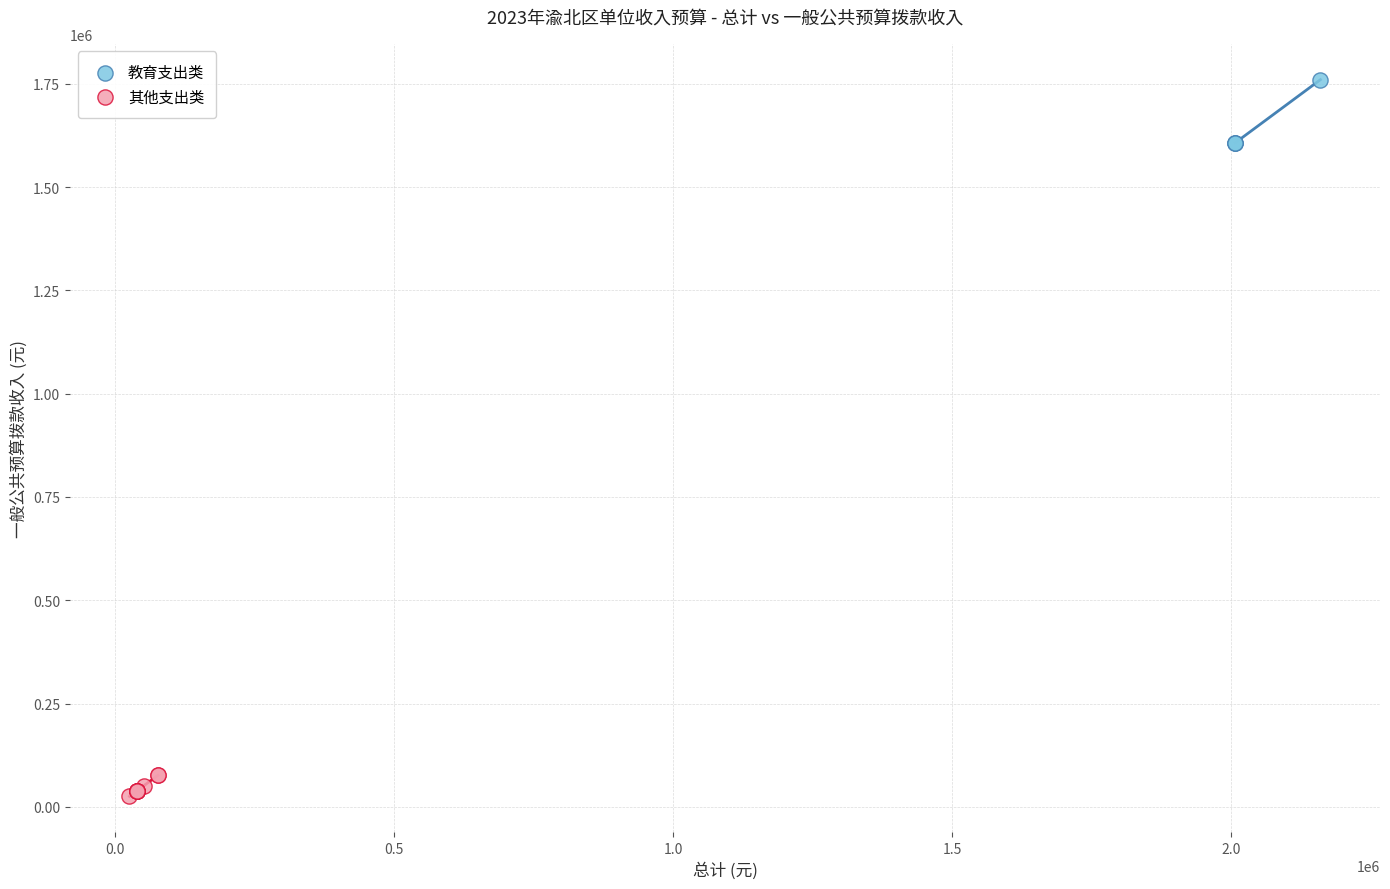

Which series has the largest Y range (max minus min)?

教育支出类